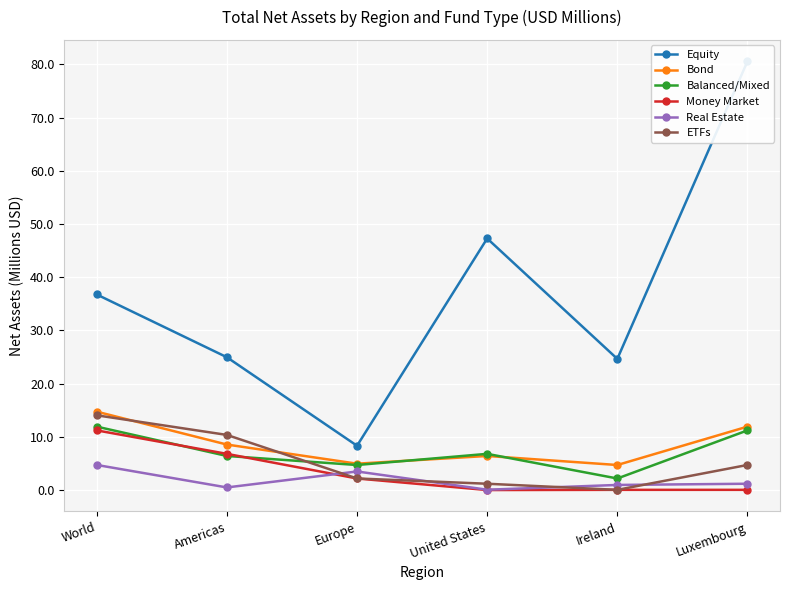

What is the difference between the maximum and minimum values in the Real Estate series?

4.7